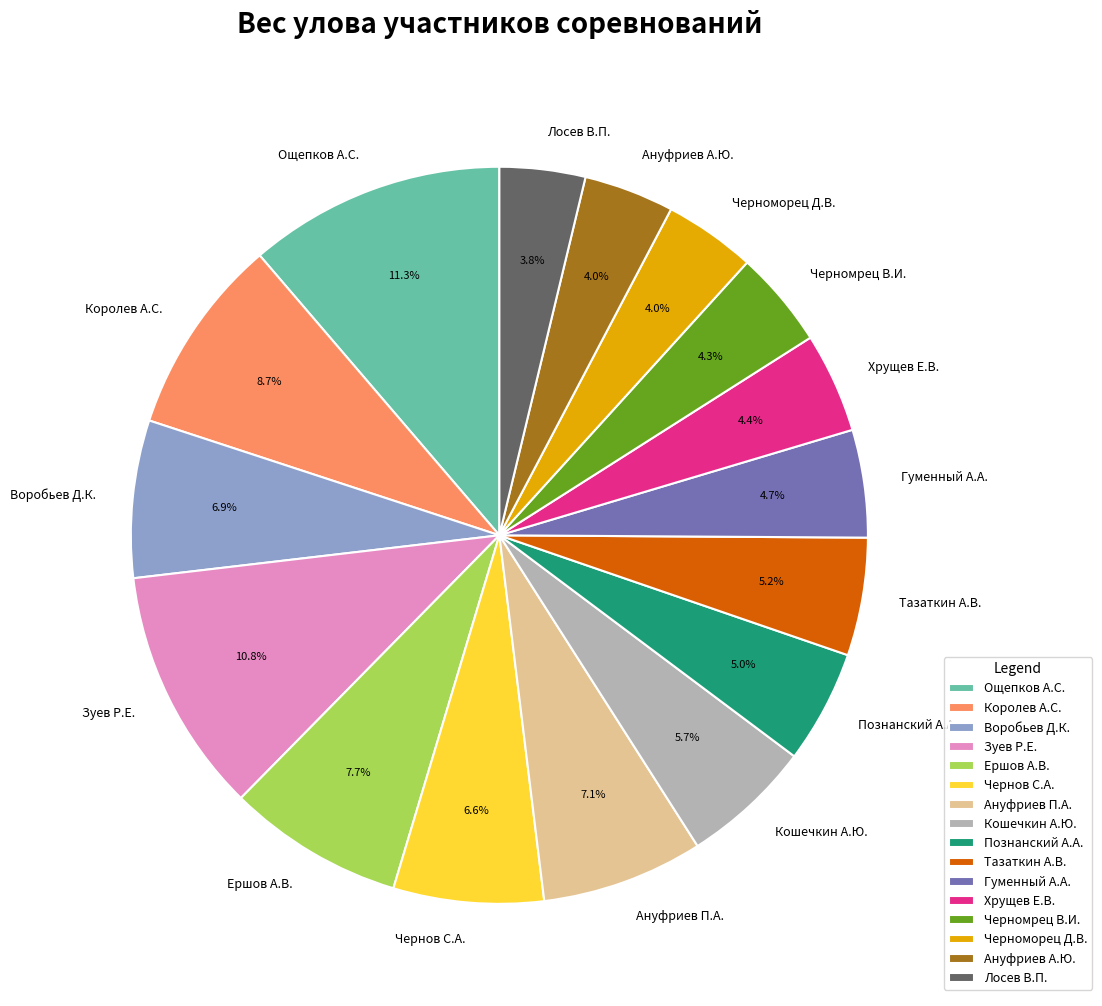

How many slices are in this pie chart?

16